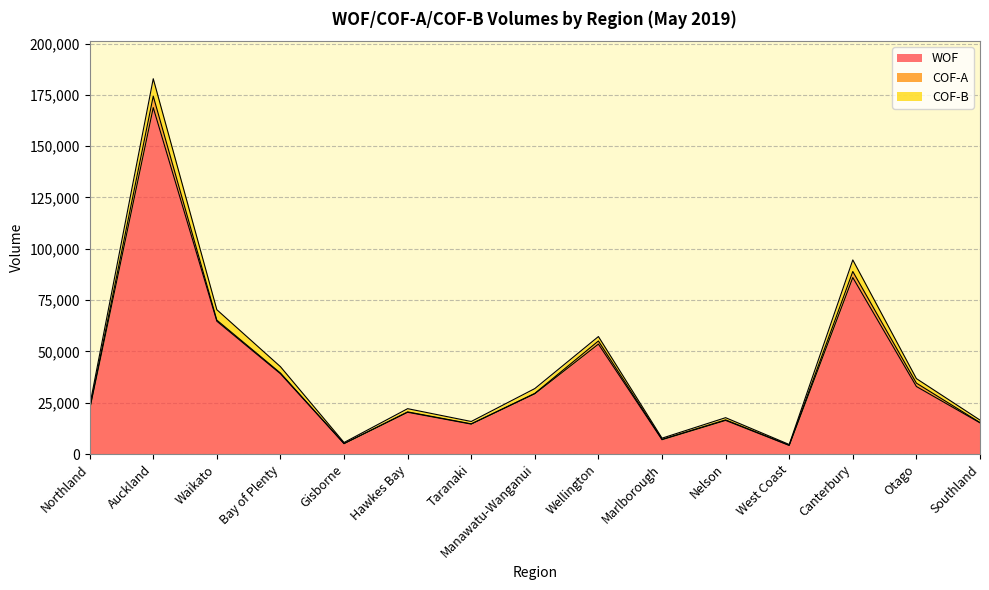

Where is the first local maximum for COF-B?

Auckland